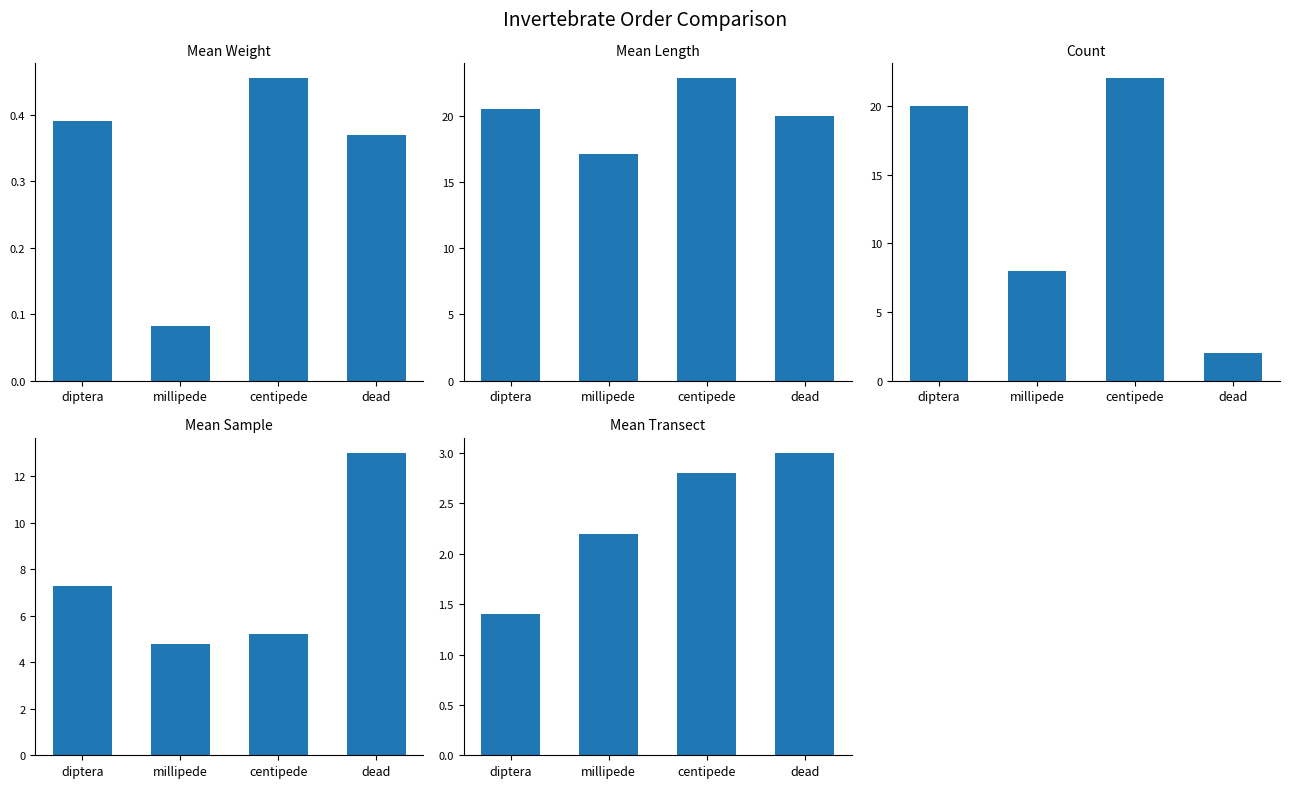

Is the value of mean_sample at dead greater than the value of mean_transect at millipede?

Yes